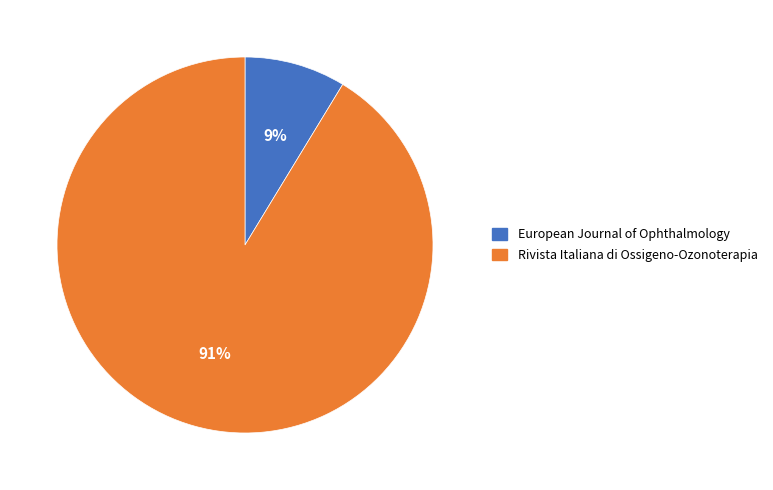

Is it true that European Journal of Ophthalmology is 9% of the pie?

True